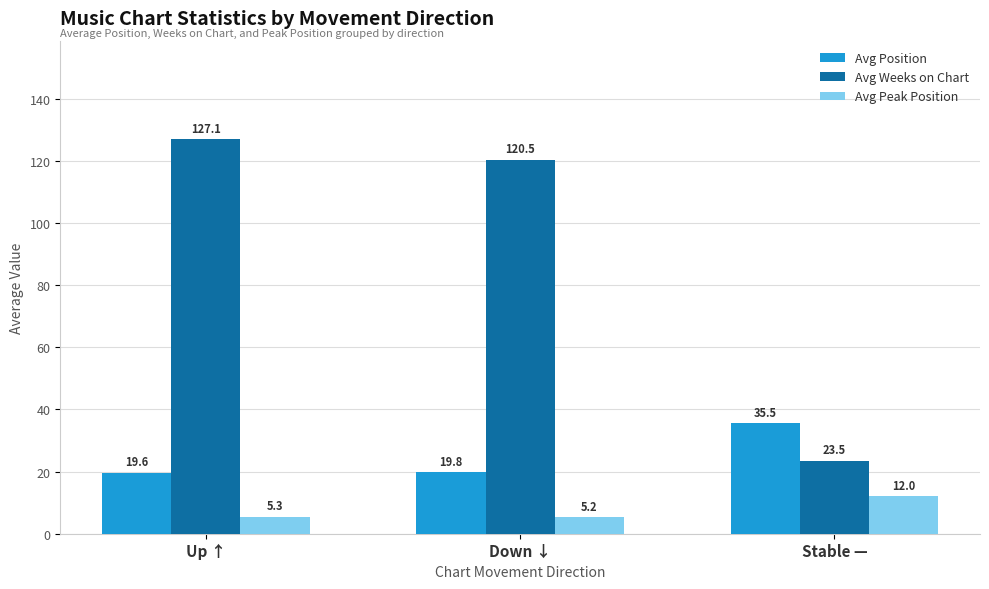

At which category is the sum across all series the highest?

Up ↑